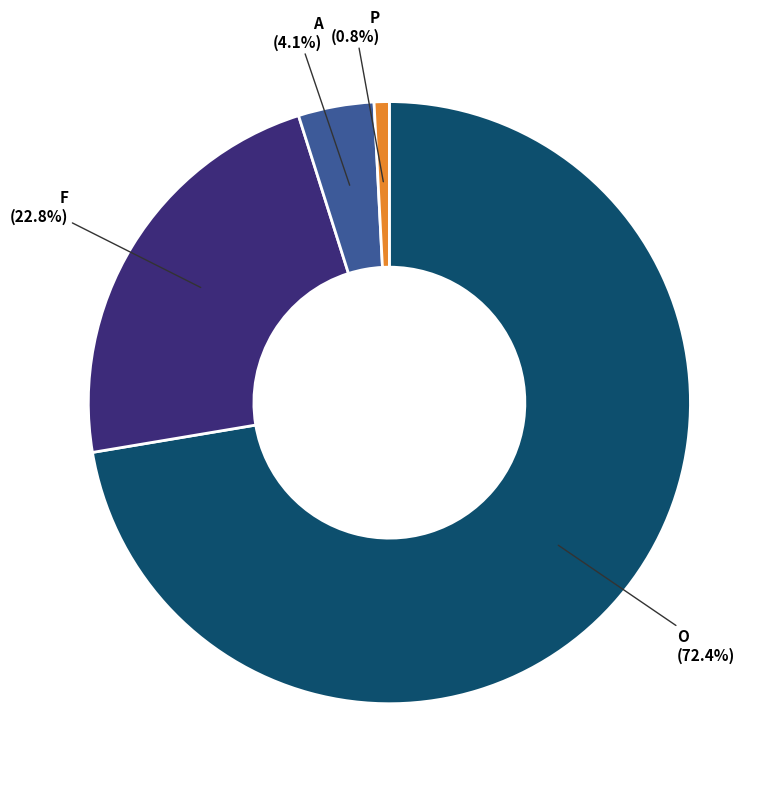

Combined, do F and A account for over 50%?

No